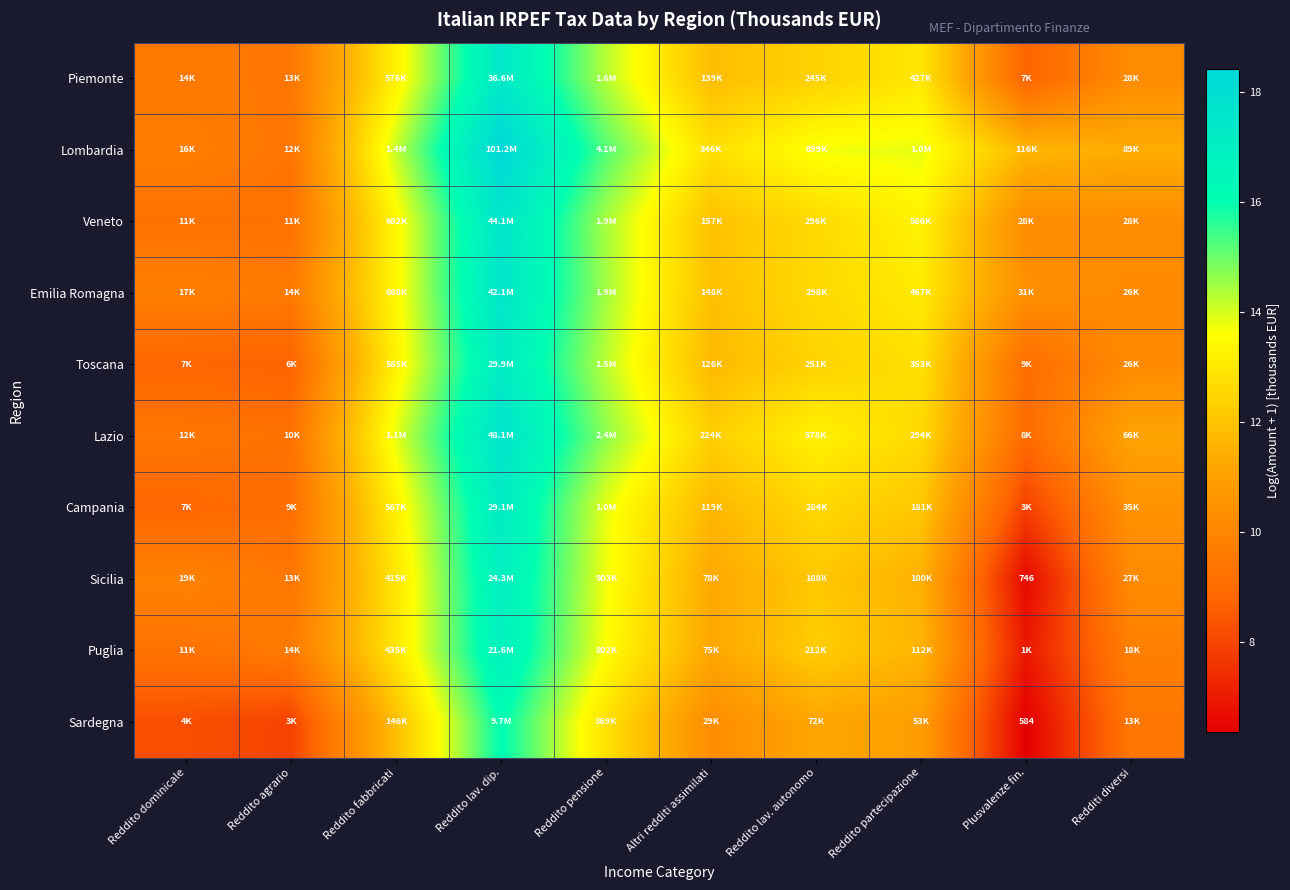

Read the Piemonte value at Reddito fabbricati.

13.3